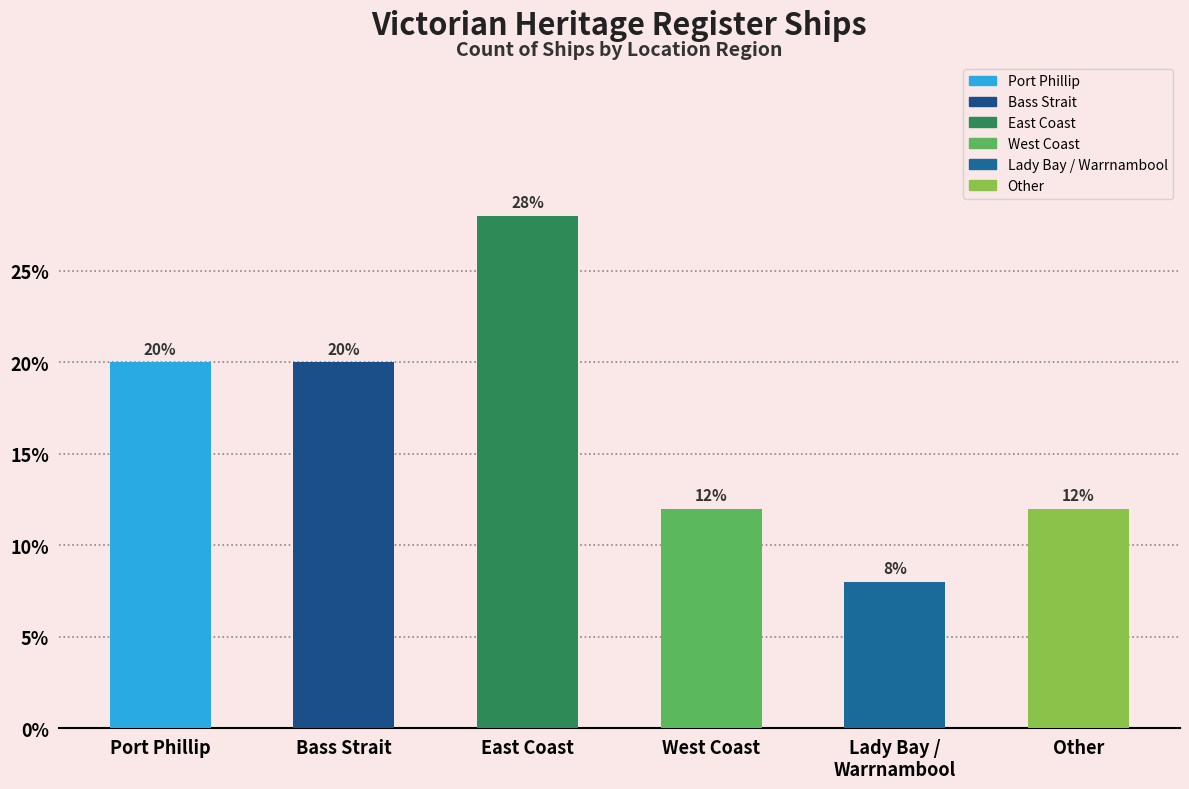

What is the difference between the maximum and minimum values?

20.0